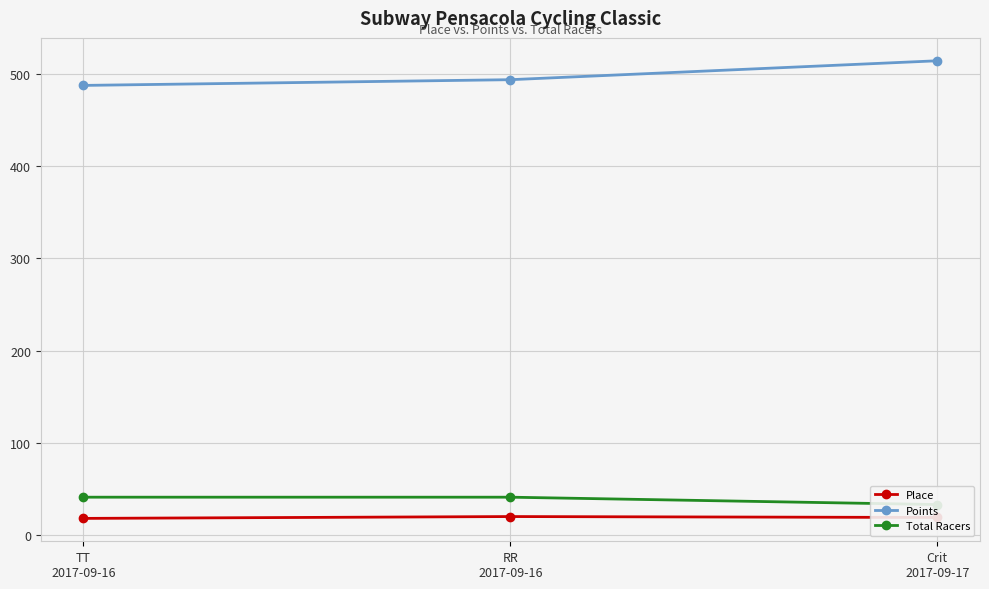

List the labels in order of Place value, largest first.

RR
2017-09-16, Crit
2017-09-17, TT
2017-09-16